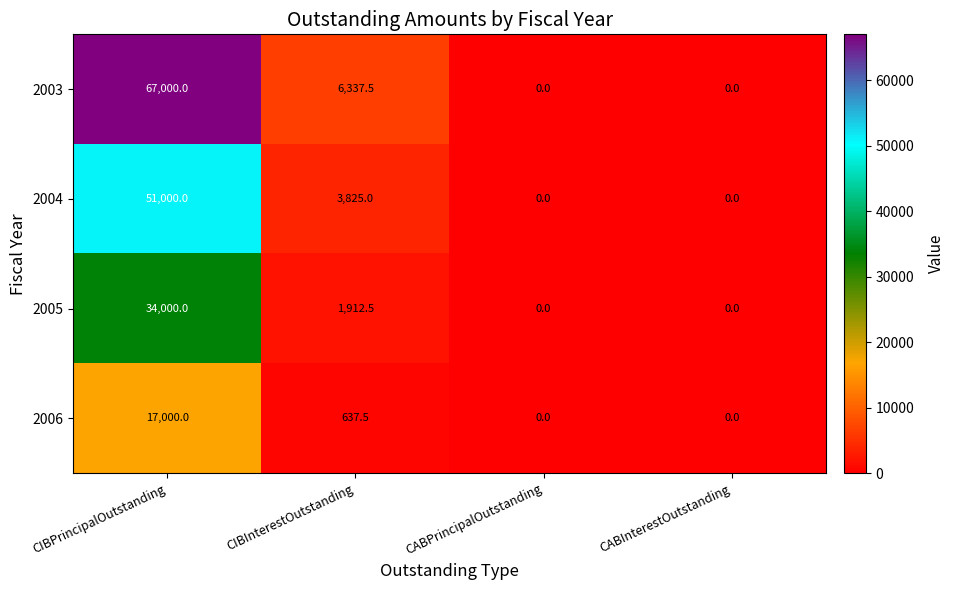

At which category is the sum across all series the highest?

CIBPrincipalOutstanding